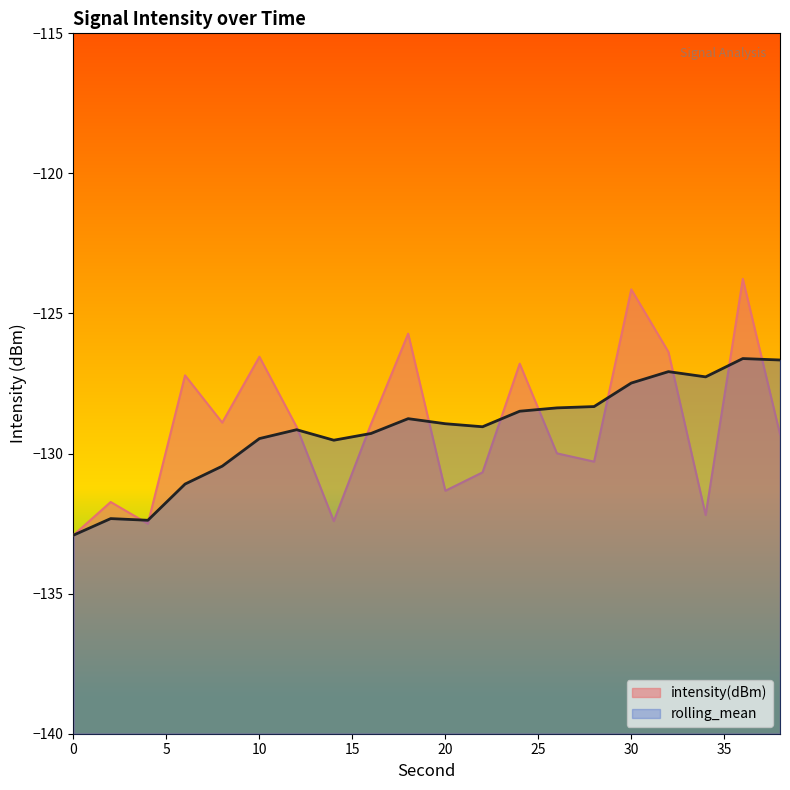

At which category is the sum across all series the highest?

36